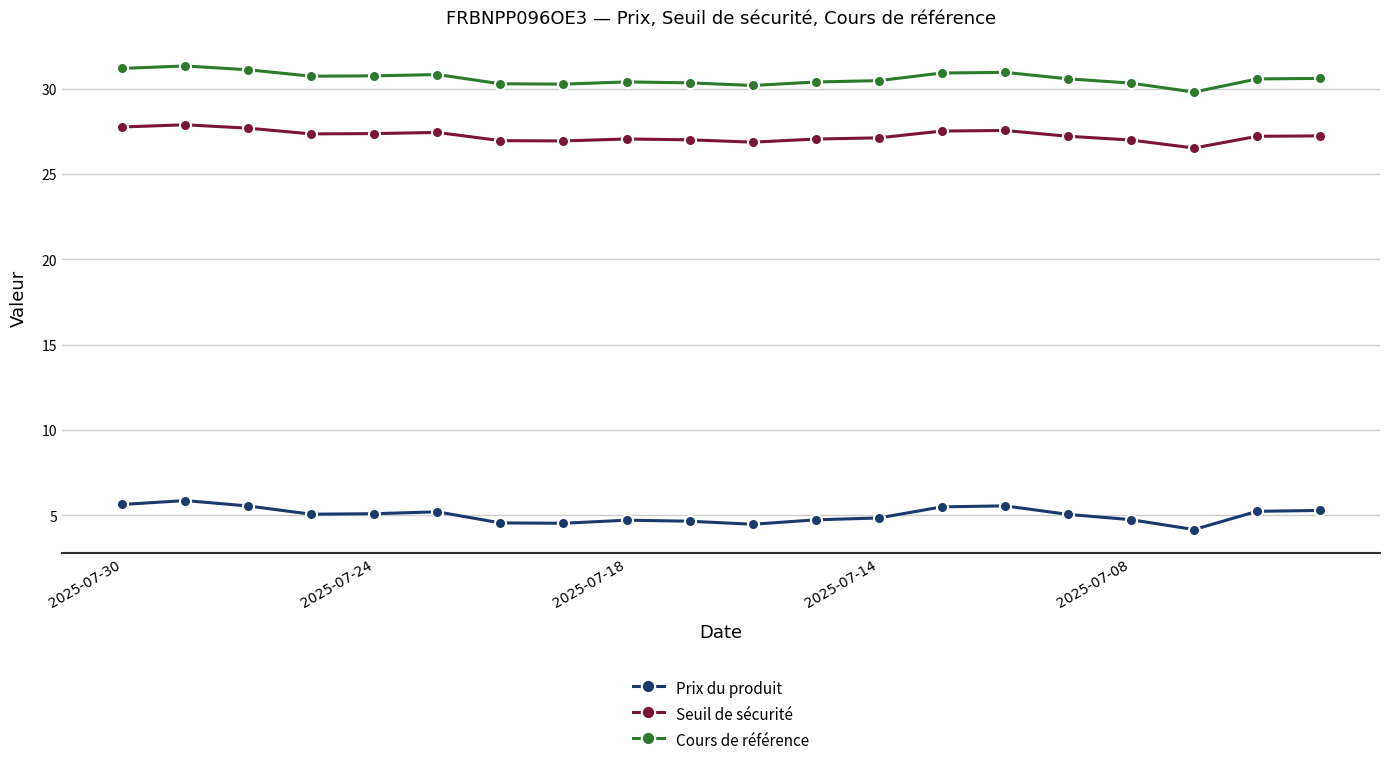

List the series in order of their peak value, highest first.

Cours de référence, Seuil de sécurité, Prix du produit